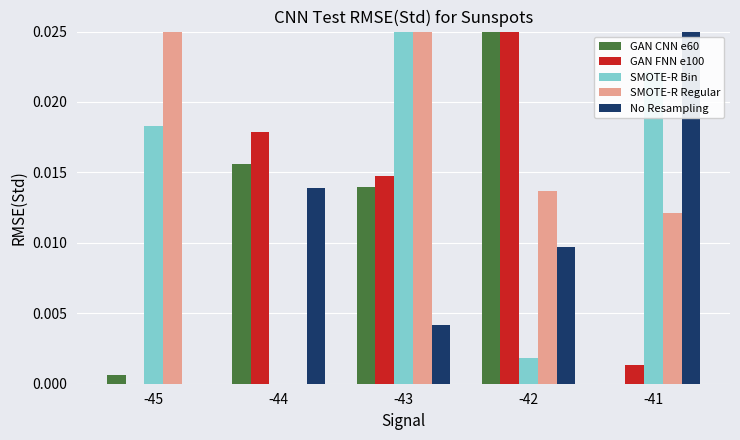

How many values in the No Resampling series exceed 0?

4